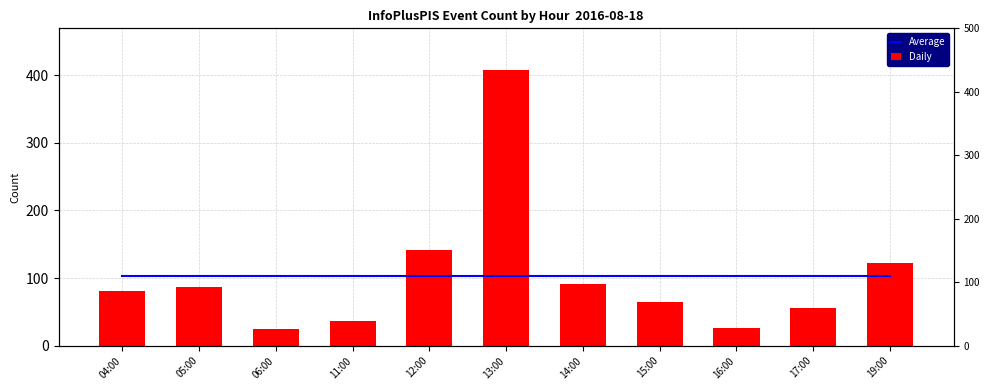

What is the highest value of the Daily series?

408.0